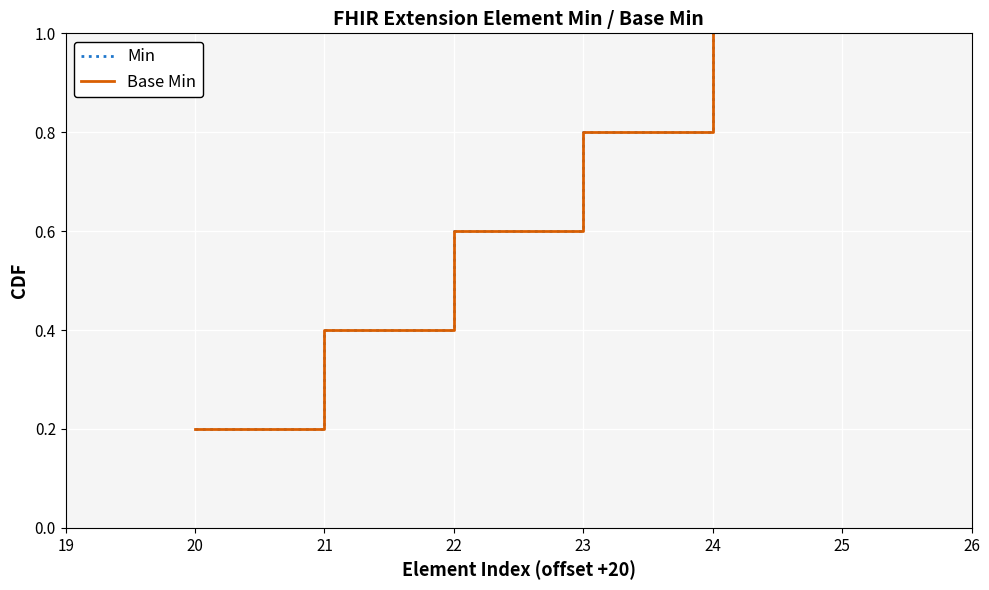

At how many categories does at least one series exceed 0?

5